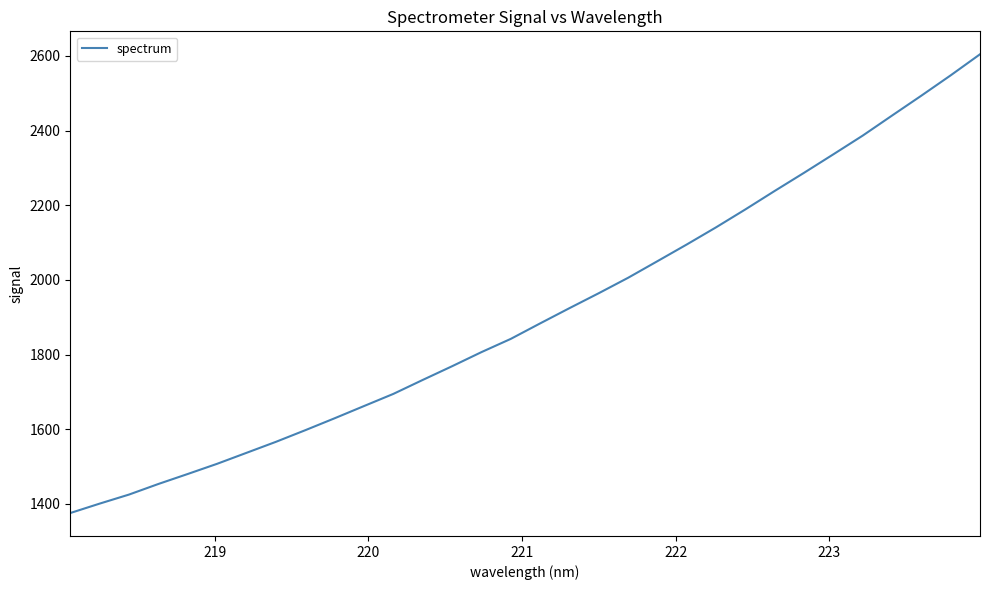

What is the minimum value shown in the chart?

1375.4